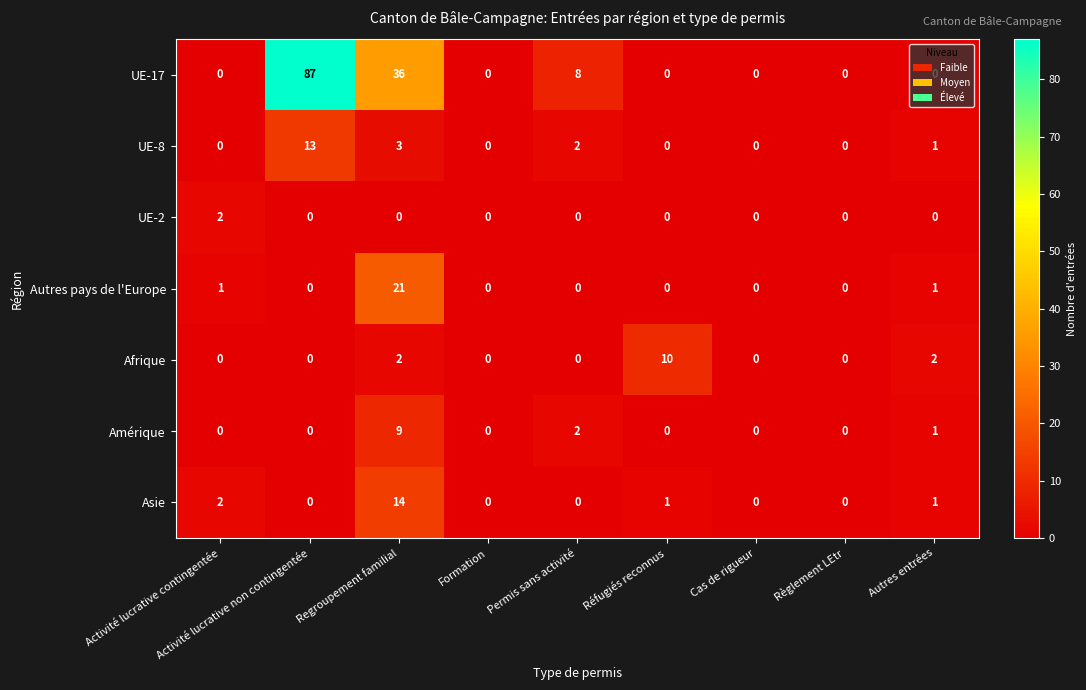

At which category is the sum across all series the highest?

Activité lucrative non contingentée